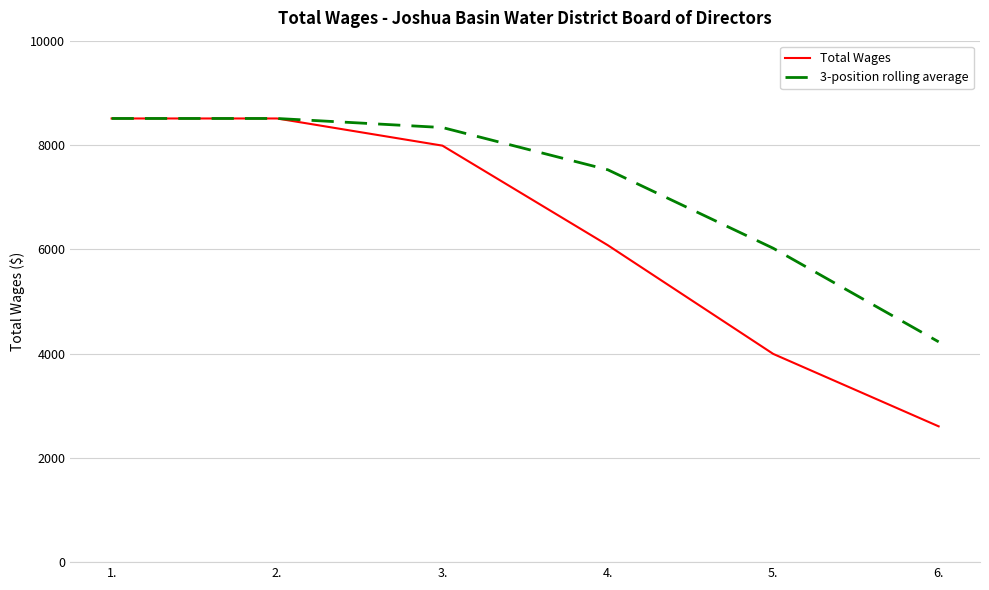

Does the chart display data point markers on the line(s)?

No